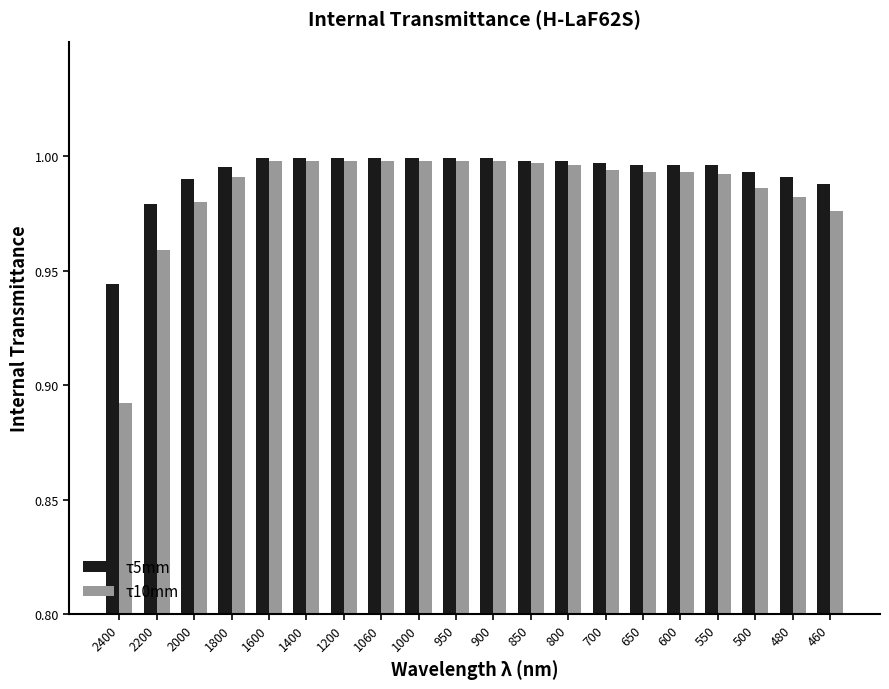

At 2400, list the series in order from smallest to largest.

τ10mm, τ5mm